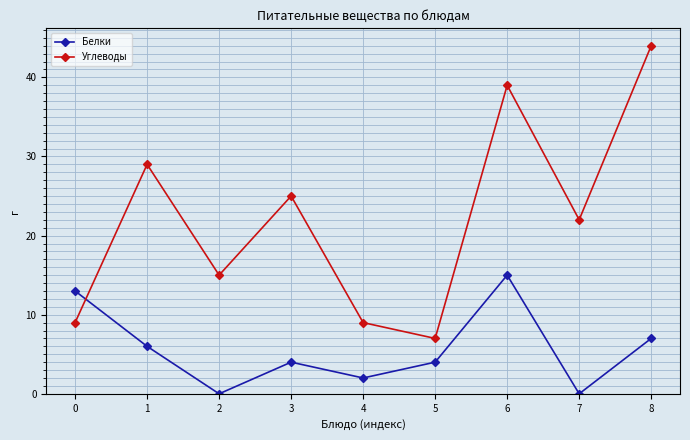

True or false: Белки has a value of 15 at 6.

True